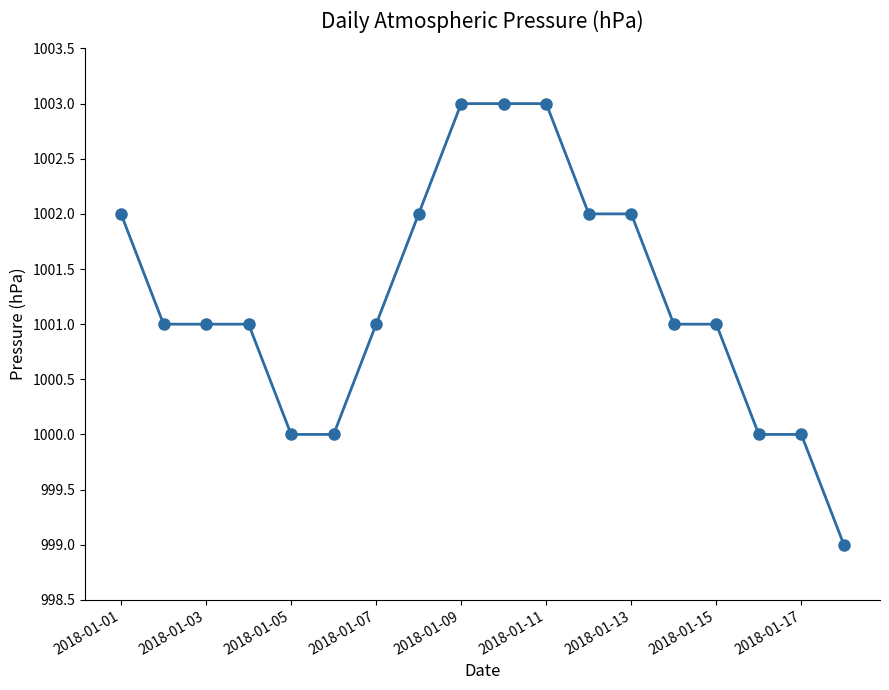

What is the minimum value shown in the chart?

999